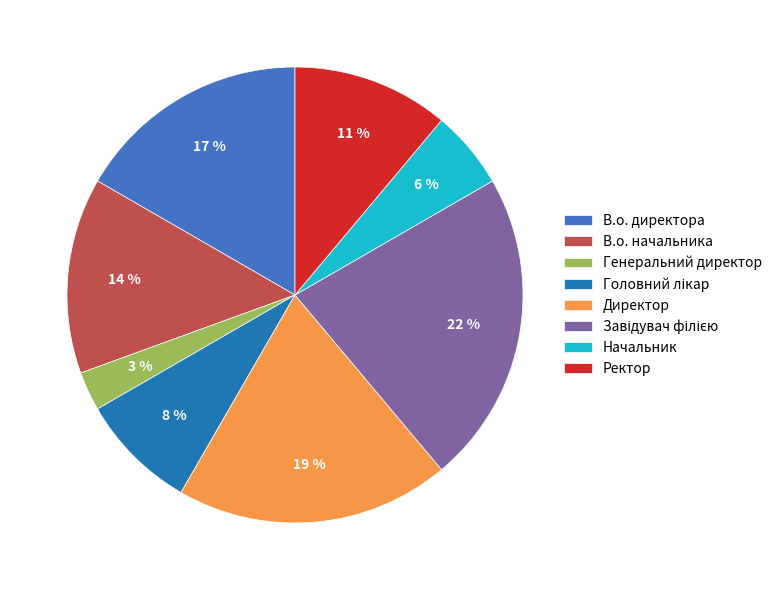

Do Генеральний директор and В.о. директора together represent more than half of the pie?

No